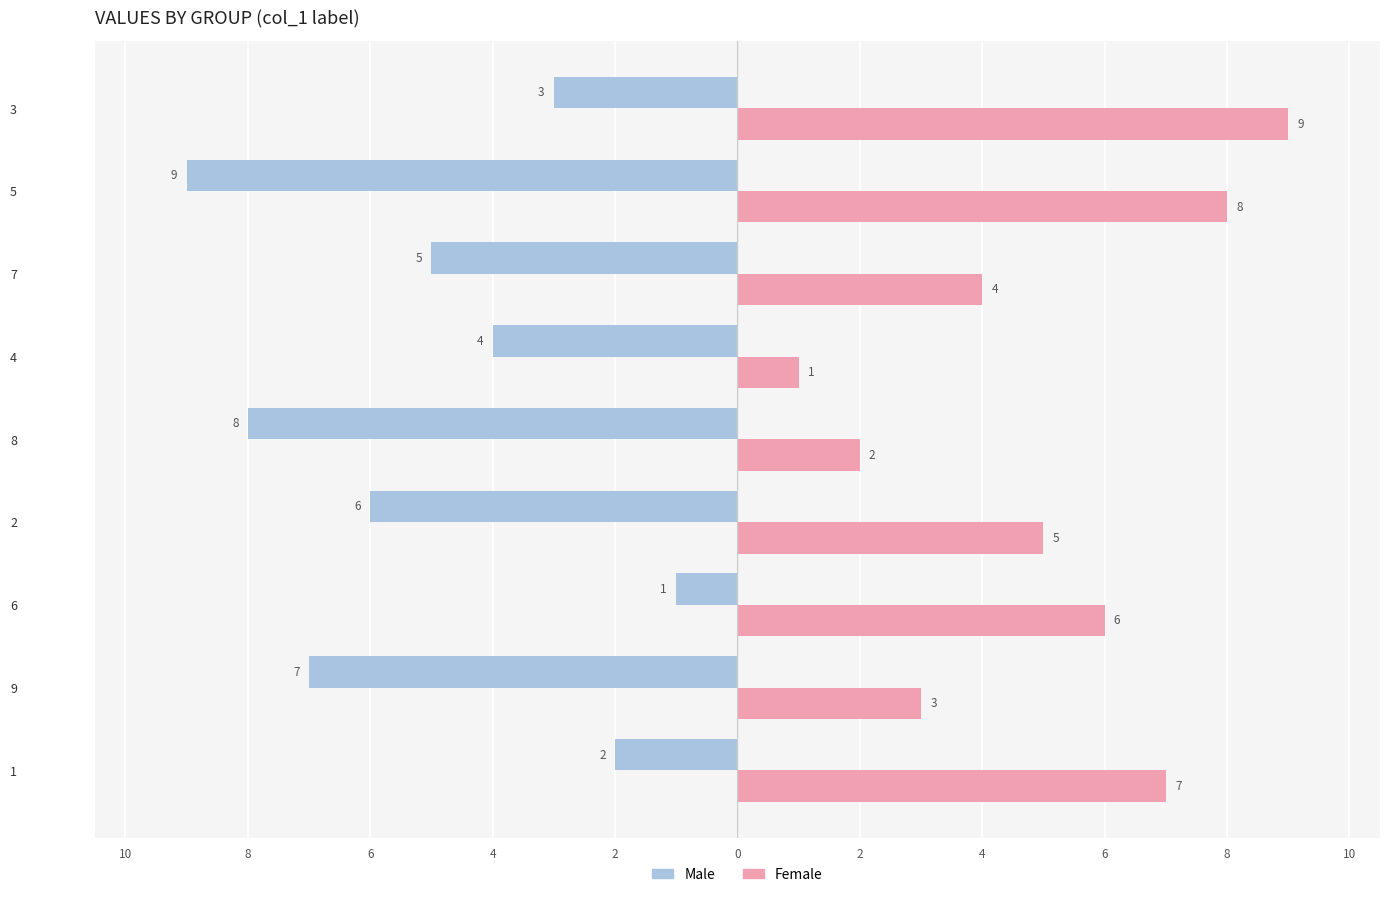

What are all the series names shown in the legend?

Male, Female